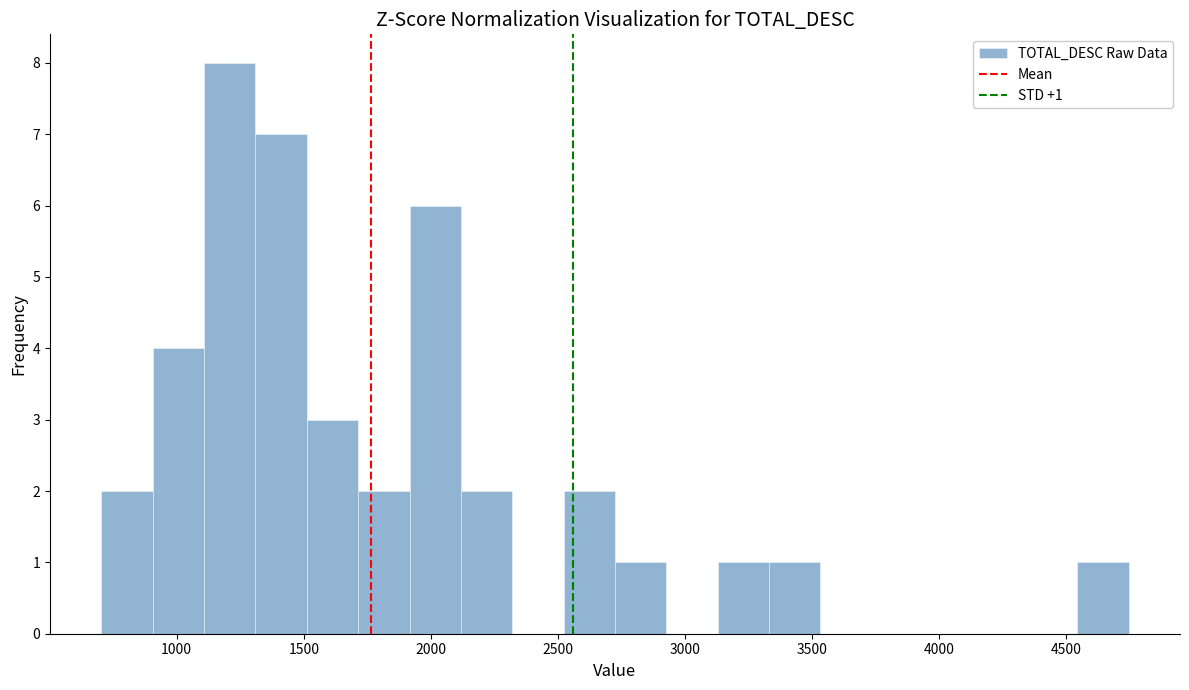

Which range on the x-axis has the tallest bar?

1100 to 1300